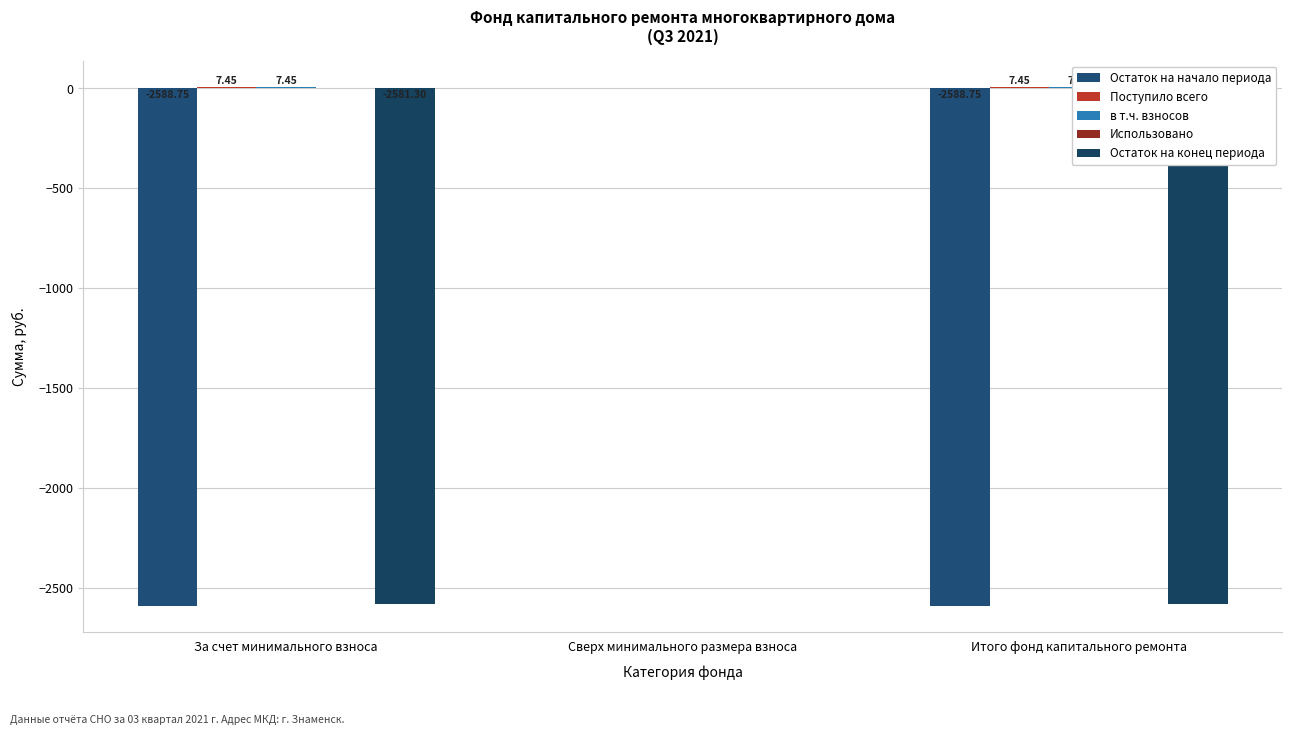

How many groups of bars are there?

3